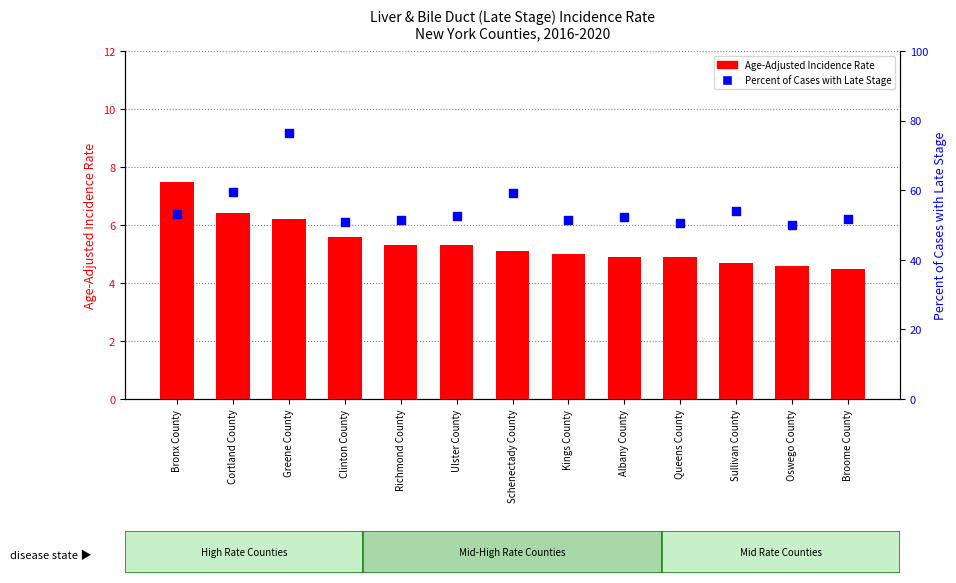

Which series contains the lowest Y value?

Age-Adjusted Incidence Rate